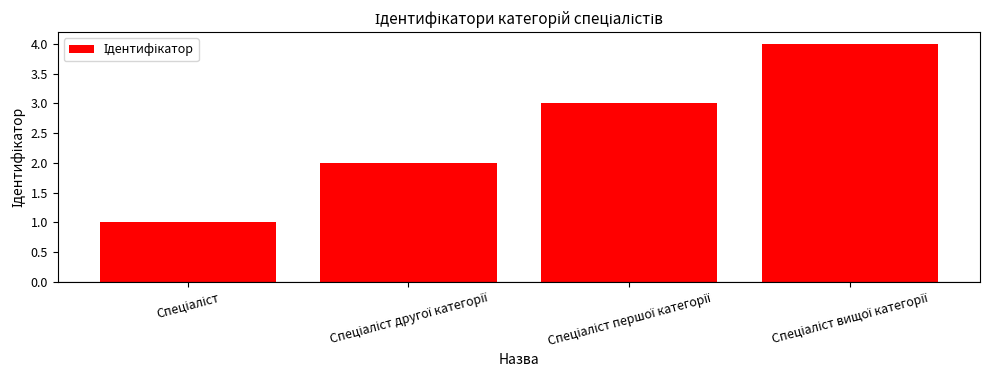

What is the sum of all values?

10